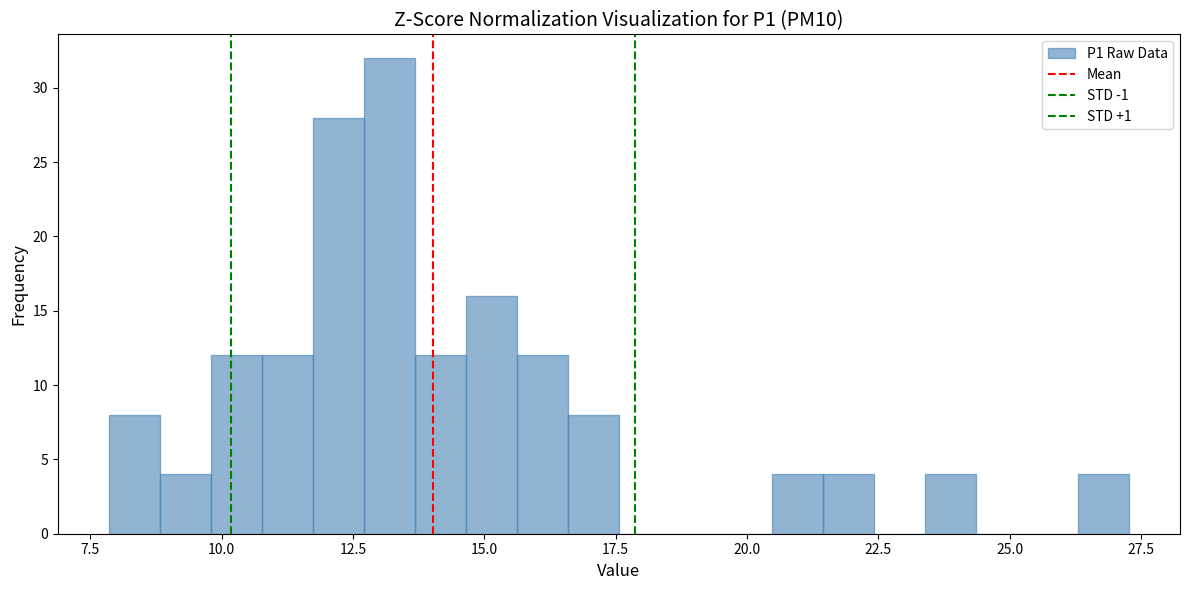

Around what value on the x-axis is the tallest bar? Give the approximate position of its centre, as read against the axis.

13.0